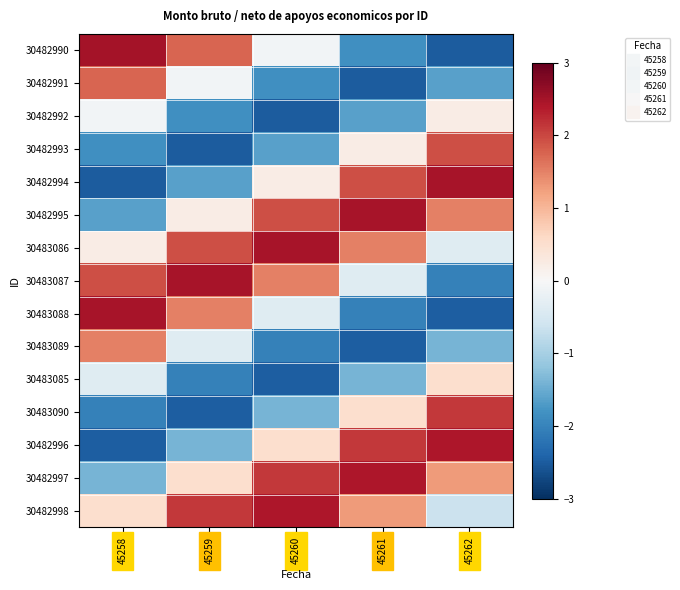

At which category is the sum across all series the highest?

45262